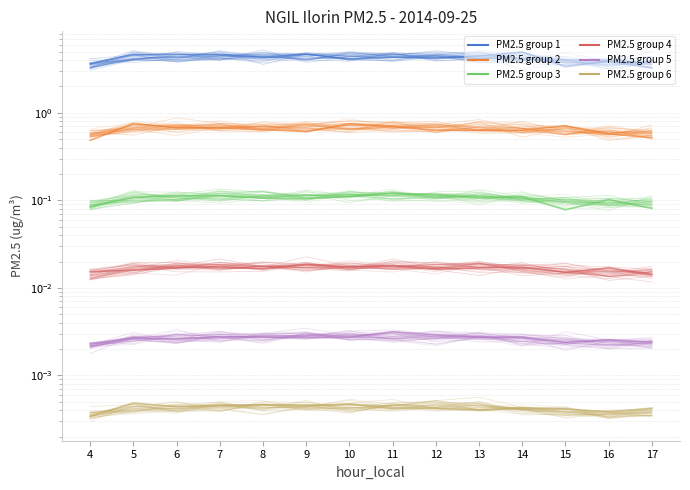

How many lines are shown in the chart?

6